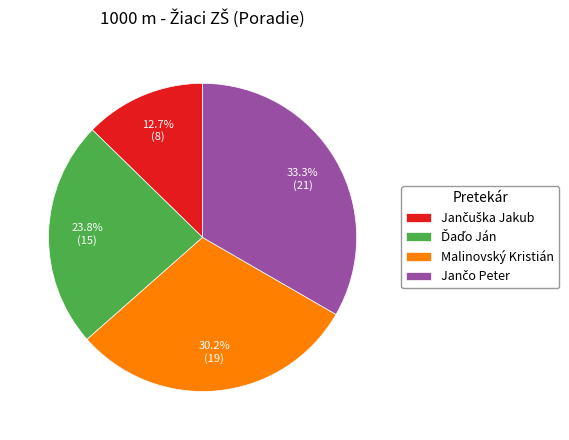

How many slices are in this pie chart?

4